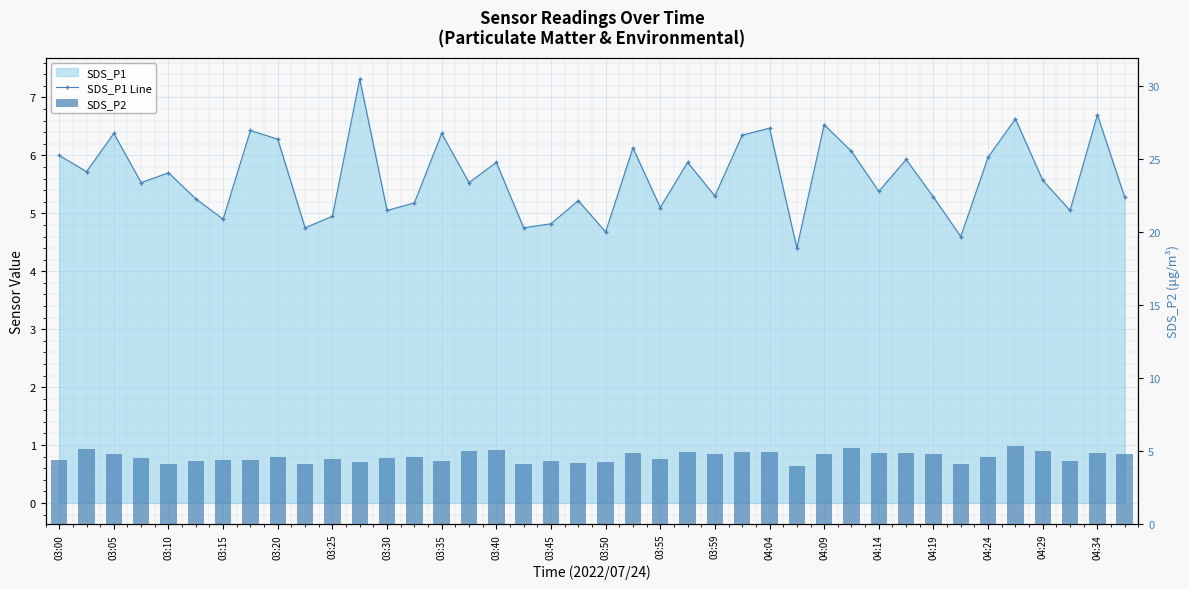

Which series has the widest spread of values?

SDS_P1 Line